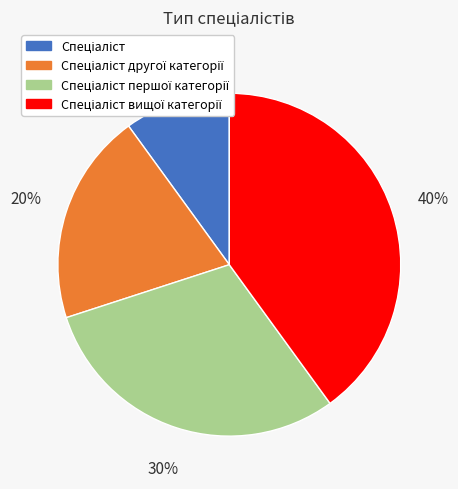

To the nearest percent, what is the average slice percentage?

25%